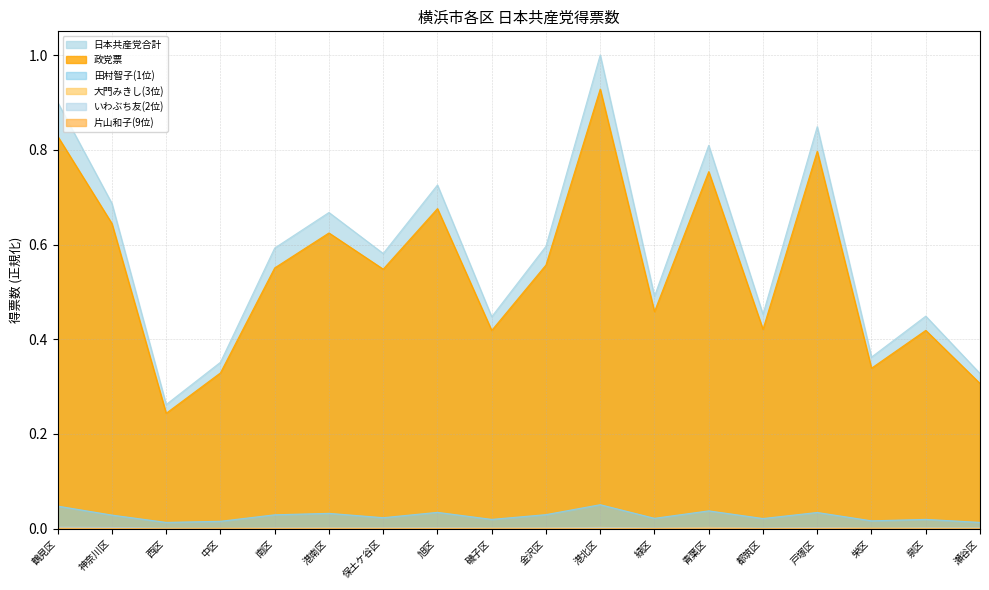

Which category has the lowest value in the いわぶち友(2位) series?

中区